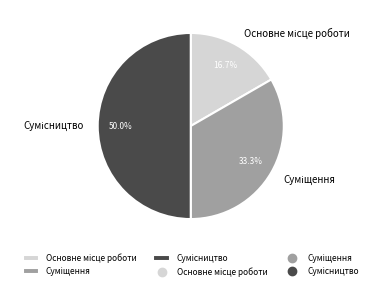

Count the number of slices in the pie.

3